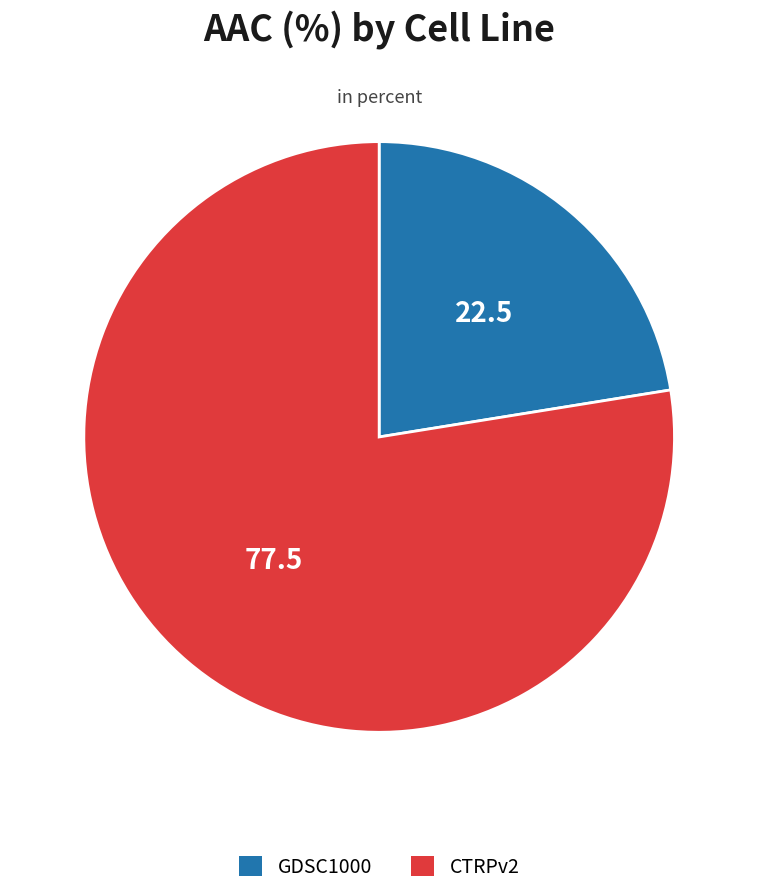

Do CTRPv2 and GDSC1000 together represent more than half of the pie?

Yes